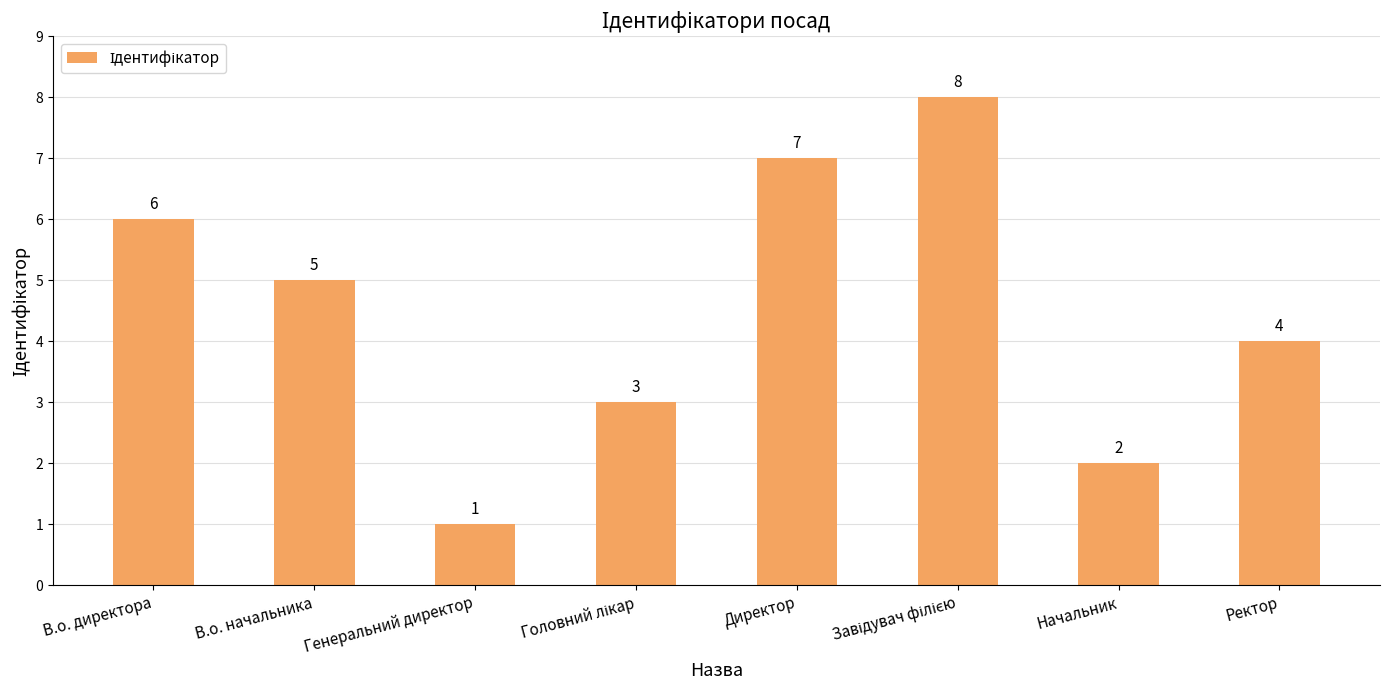

At which label does the data first exceed 5?

В.о. директора